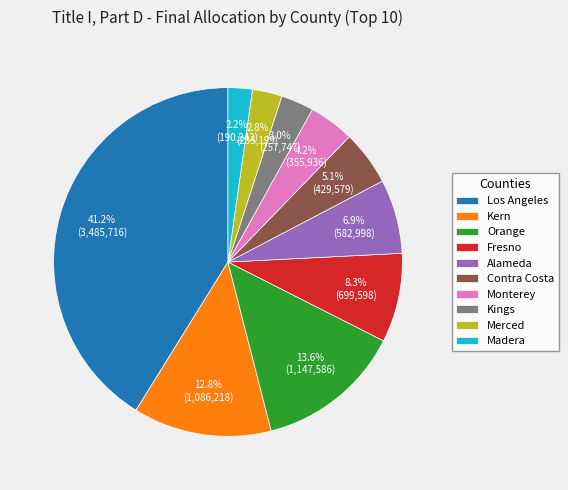

Which category has the biggest portion of the pie?

Los Angeles